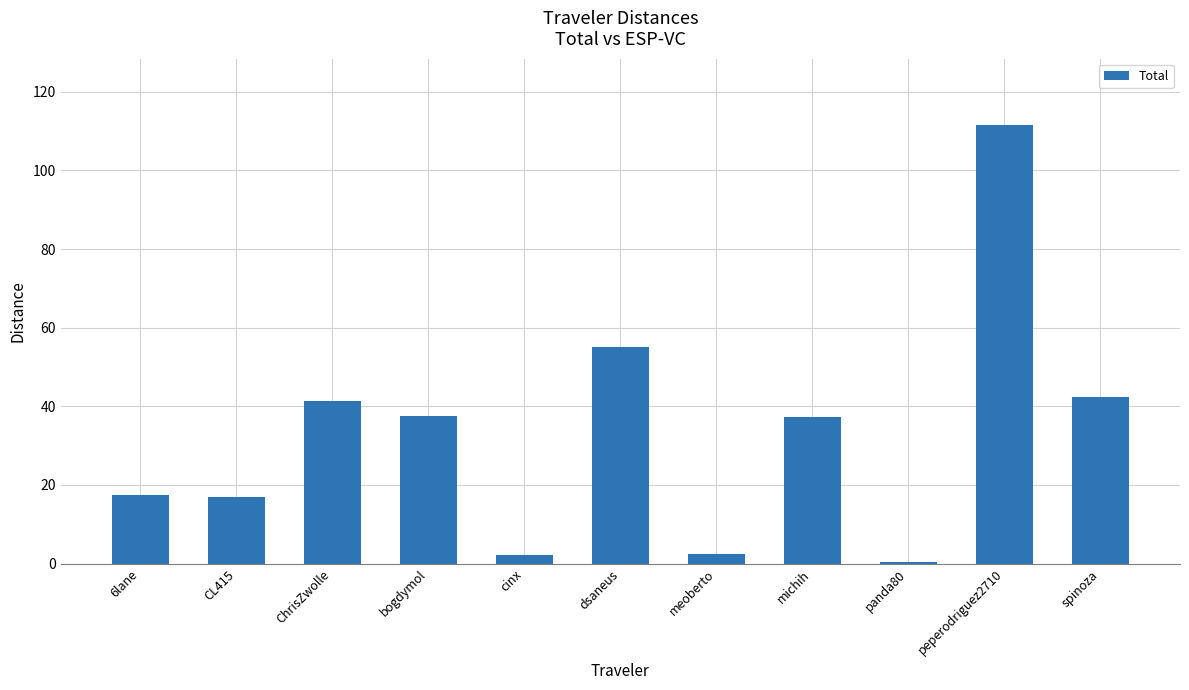

Which category has the lowest value across all series?

panda80